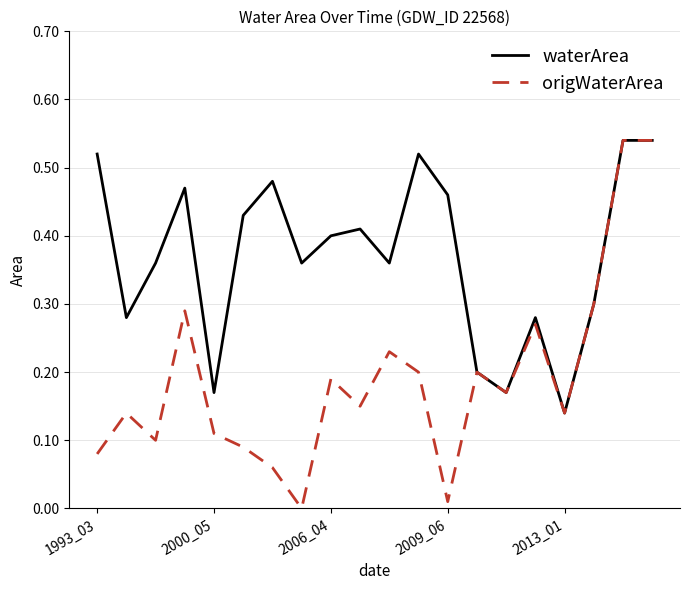

List the series in order of their overall mean, highest first.

waterArea, origWaterArea